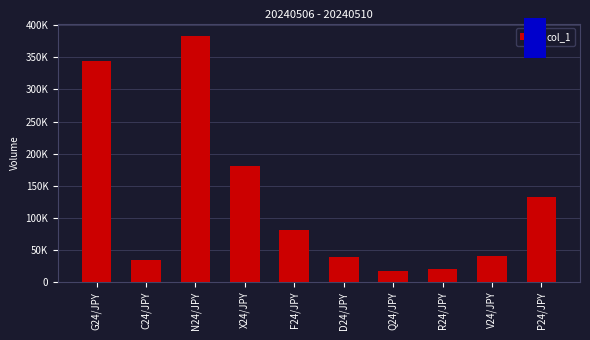

What is the sum of the values at P24/JPY and R24/JPY?

153010